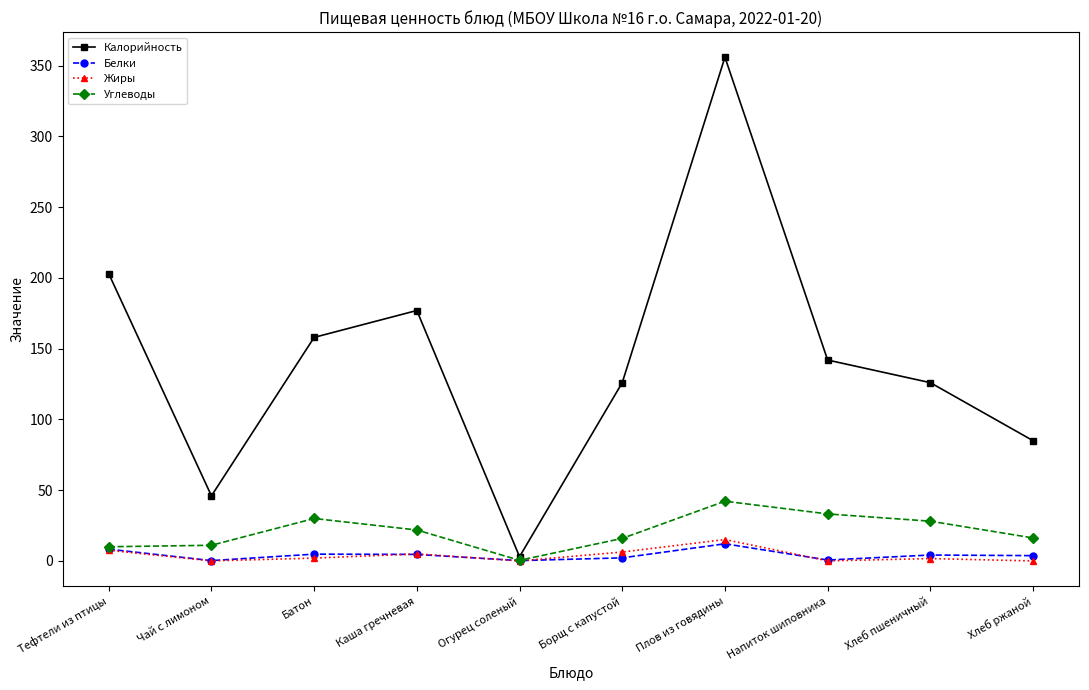

Which series changed the most between Чай с лимоном and Хлеб ржаной?

Калорийность